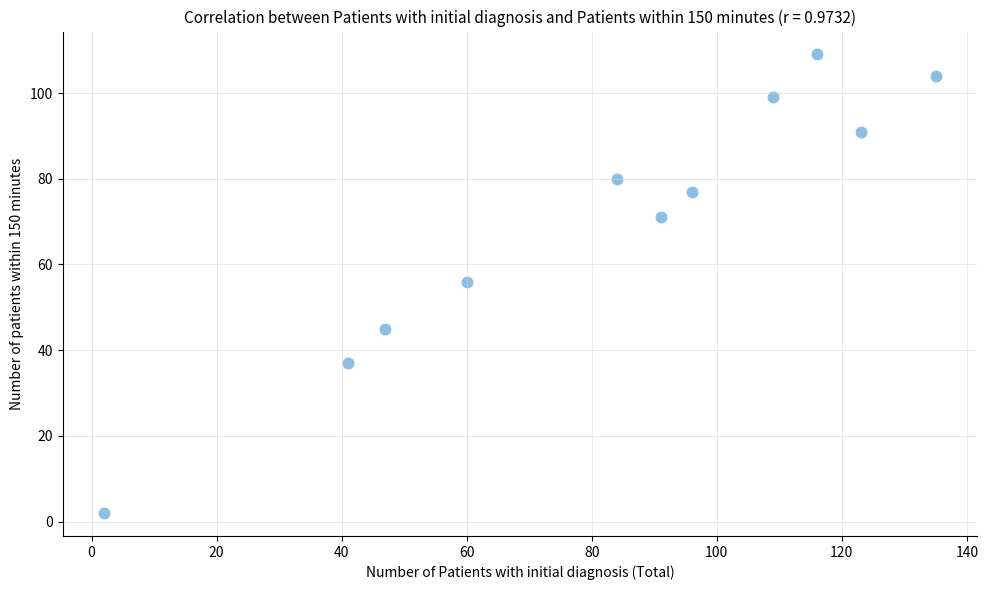

What is the range of Y values (max minus min)?

107